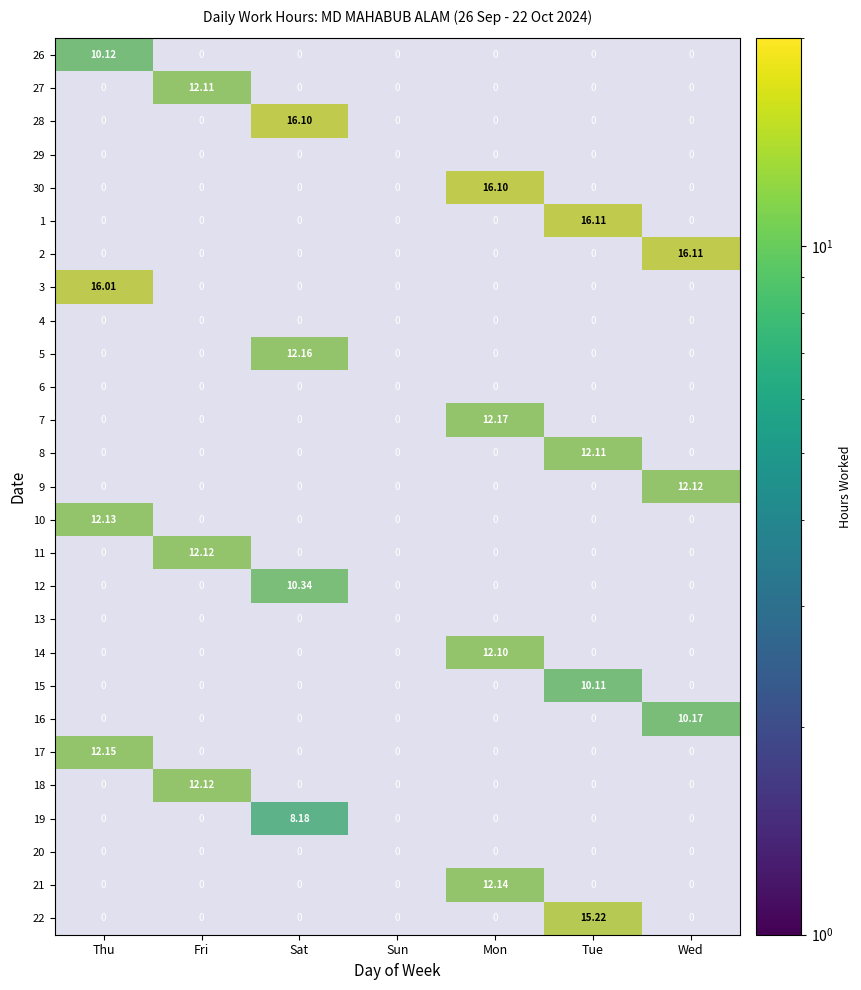

Reading left to right, list all the values displayed in this chart.

26: Thu=10.1	Fri=0.0	Sat=0.0	Sun=0.0	Mon=0.0	Tue=0.0	Wed=0.0
27: Thu=0.0	Fri=12.1	Sat=0.0	Sun=0.0	Mon=0.0	Tue=0.0	Wed=0.0
28: Thu=0.0	Fri=0.0	Sat=16.1	Sun=0.0	Mon=0.0	Tue=0.0	Wed=0.0
29: Thu=0.0	Fri=0.0	Sat=0.0	Sun=0.0	Mon=0.0	Tue=0.0	Wed=0.0
30: Thu=0.0	Fri=0.0	Sat=0.0	Sun=0.0	Mon=16.1	Tue=0.0	Wed=0.0
1: Thu=0.0	Fri=0.0	Sat=0.0	Sun=0.0	Mon=0.0	Tue=16.1	Wed=0.0
2: Thu=0.0	Fri=0.0	Sat=0.0	Sun=0.0	Mon=0.0	Tue=0.0	Wed=16.1
3: Thu=16.0	Fri=0.0	Sat=0.0	Sun=0.0	Mon=0.0	Tue=0.0	Wed=0.0
4: Thu=0.0	Fri=0.0	Sat=0.0	Sun=0.0	Mon=0.0	Tue=0.0	Wed=0.0
5: Thu=0.0	Fri=0.0	Sat=12.2	Sun=0.0	Mon=0.0	Tue=0.0	Wed=0.0
6: Thu=0.0	Fri=0.0	Sat=0.0	Sun=0.0	Mon=0.0	Tue=0.0	Wed=0.0
7: Thu=0.0	Fri=0.0	Sat=0.0	Sun=0.0	Mon=12.2	Tue=0.0	Wed=0.0
8: Thu=0.0	Fri=0.0	Sat=0.0	Sun=0.0	Mon=0.0	Tue=12.1	Wed=0.0
9: Thu=0.0	Fri=0.0	Sat=0.0	Sun=0.0	Mon=0.0	Tue=0.0	Wed=12.1
10: Thu=12.1	Fri=0.0	Sat=0.0	Sun=0.0	Mon=0.0	Tue=0.0	Wed=0.0
11: Thu=0.0	Fri=12.1	Sat=0.0	Sun=0.0	Mon=0.0	Tue=0.0	Wed=0.0
12: Thu=0.0	Fri=0.0	Sat=10.3	Sun=0.0	Mon=0.0	Tue=0.0	Wed=0.0
13: Thu=0.0	Fri=0.0	Sat=0.0	Sun=0.0	Mon=0.0	Tue=0.0	Wed=0.0
14: Thu=0.0	Fri=0.0	Sat=0.0	Sun=0.0	Mon=12.1	Tue=0.0	Wed=0.0
15: Thu=0.0	Fri=0.0	Sat=0.0	Sun=0.0	Mon=0.0	Tue=10.1	Wed=0.0
16: Thu=0.0	Fri=0.0	Sat=0.0	Sun=0.0	Mon=0.0	Tue=0.0	Wed=10.2
17: Thu=12.2	Fri=0.0	Sat=0.0	Sun=0.0	Mon=0.0	Tue=0.0	Wed=0.0
18: Thu=0.0	Fri=12.1	Sat=0.0	Sun=0.0	Mon=0.0	Tue=0.0	Wed=0.0
19: Thu=0.0	Fri=0.0	Sat=8.2	Sun=0.0	Mon=0.0	Tue=0.0	Wed=0.0
20: Thu=0.0	Fri=0.0	Sat=0.0	Sun=0.0	Mon=0.0	Tue=0.0	Wed=0.0
21: Thu=0.0	Fri=0.0	Sat=0.0	Sun=0.0	Mon=12.1	Tue=0.0	Wed=0.0
22: Thu=0.0	Fri=0.0	Sat=0.0	Sun=0.0	Mon=0.0	Tue=15.2	Wed=0.0